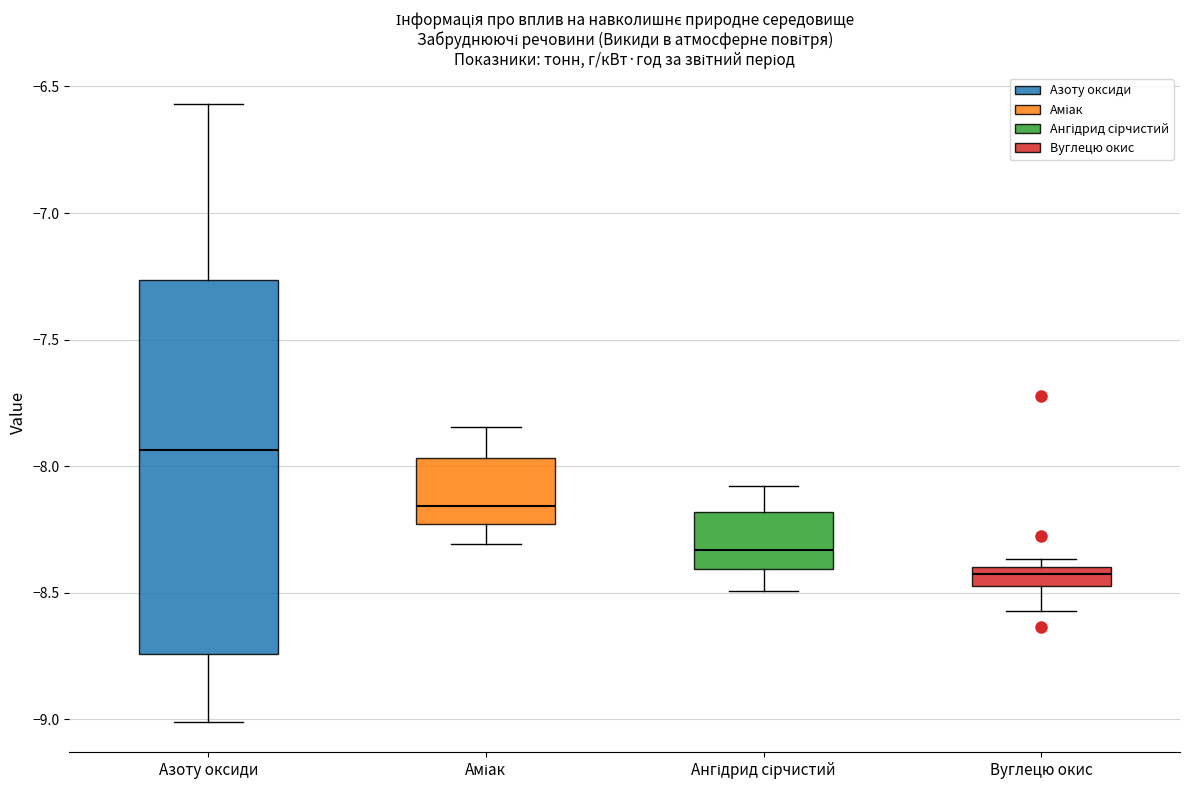

Which box has the lowest median line?

Вуглецю окис